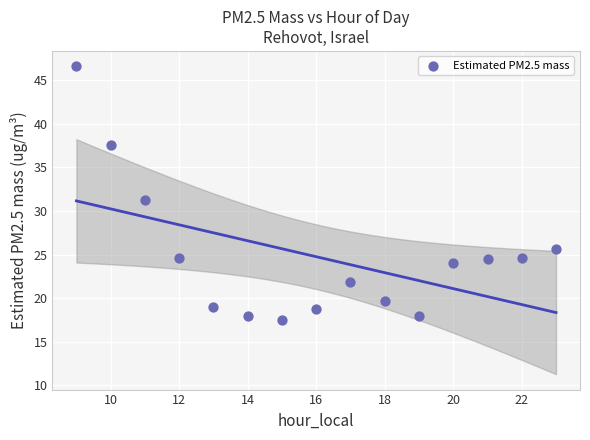

What is the range of X values (max minus min)?

14.0